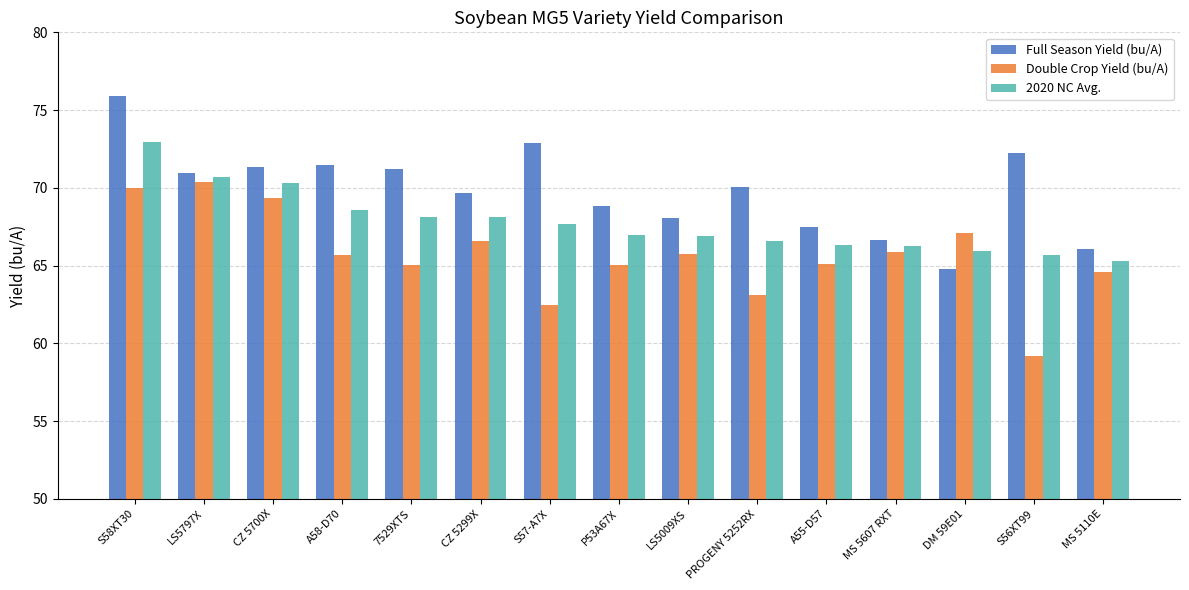

Does the chart contain any negative values?

No